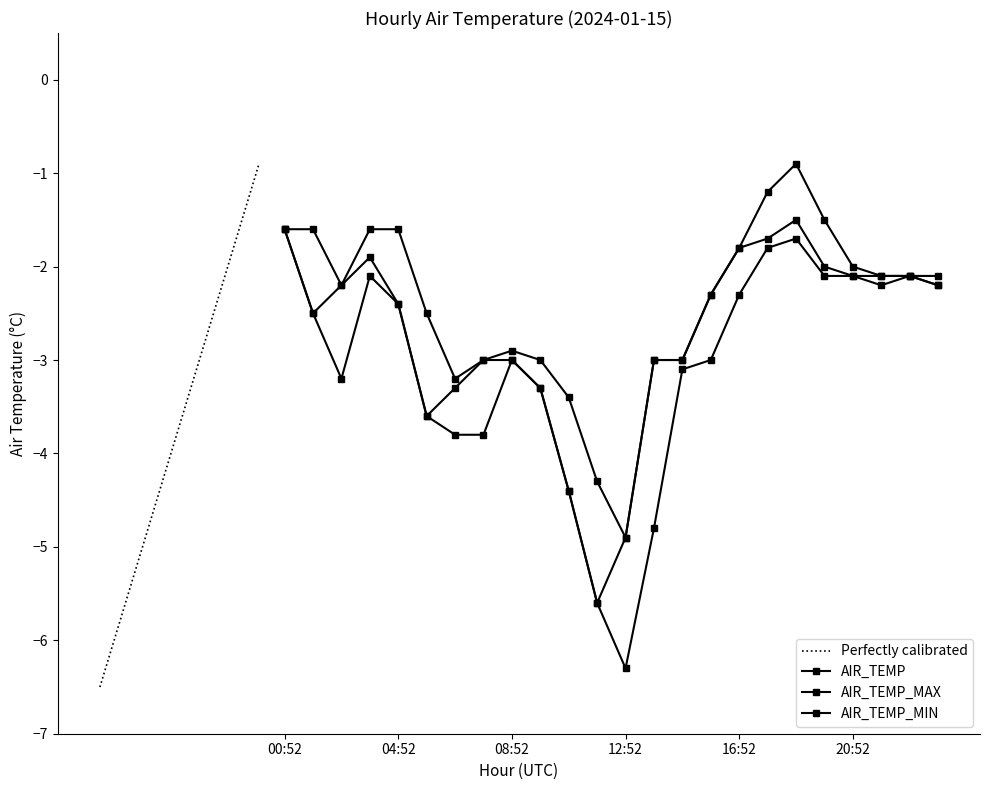

How many data points in AIR_TEMP are above -2?

5